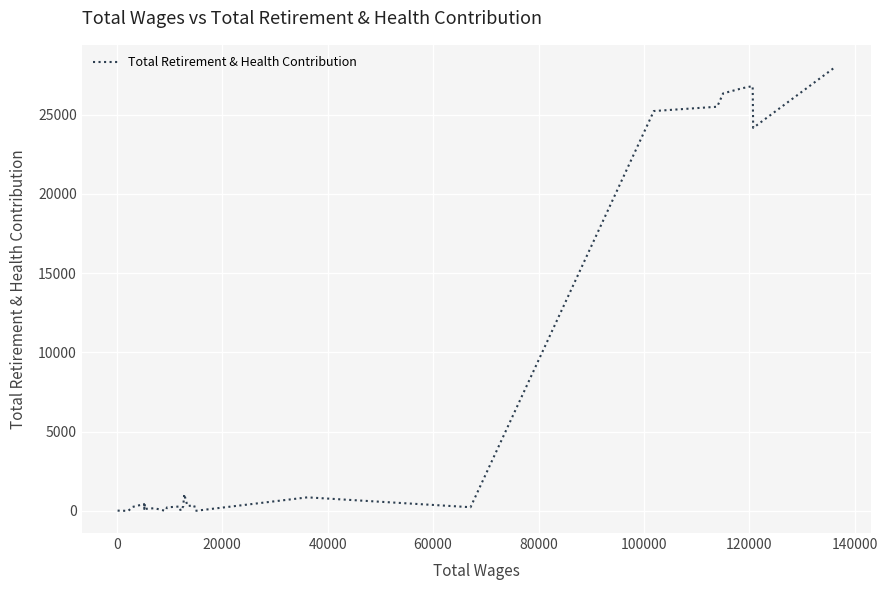

What is the difference between the maximum and minimum values?

28004